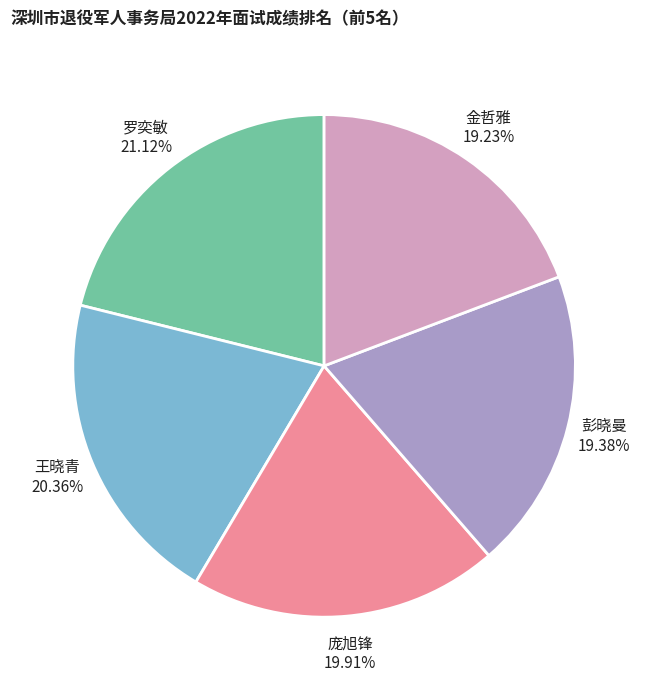

Which slice is the largest?

罗奕敏